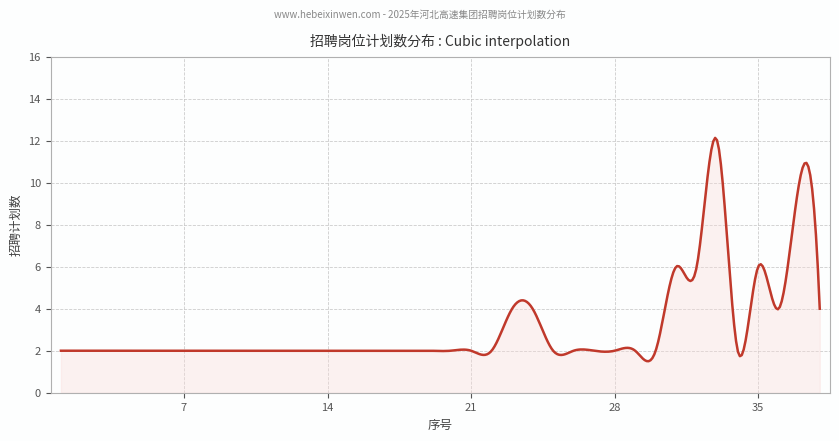

How many lines are shown in the chart?

1